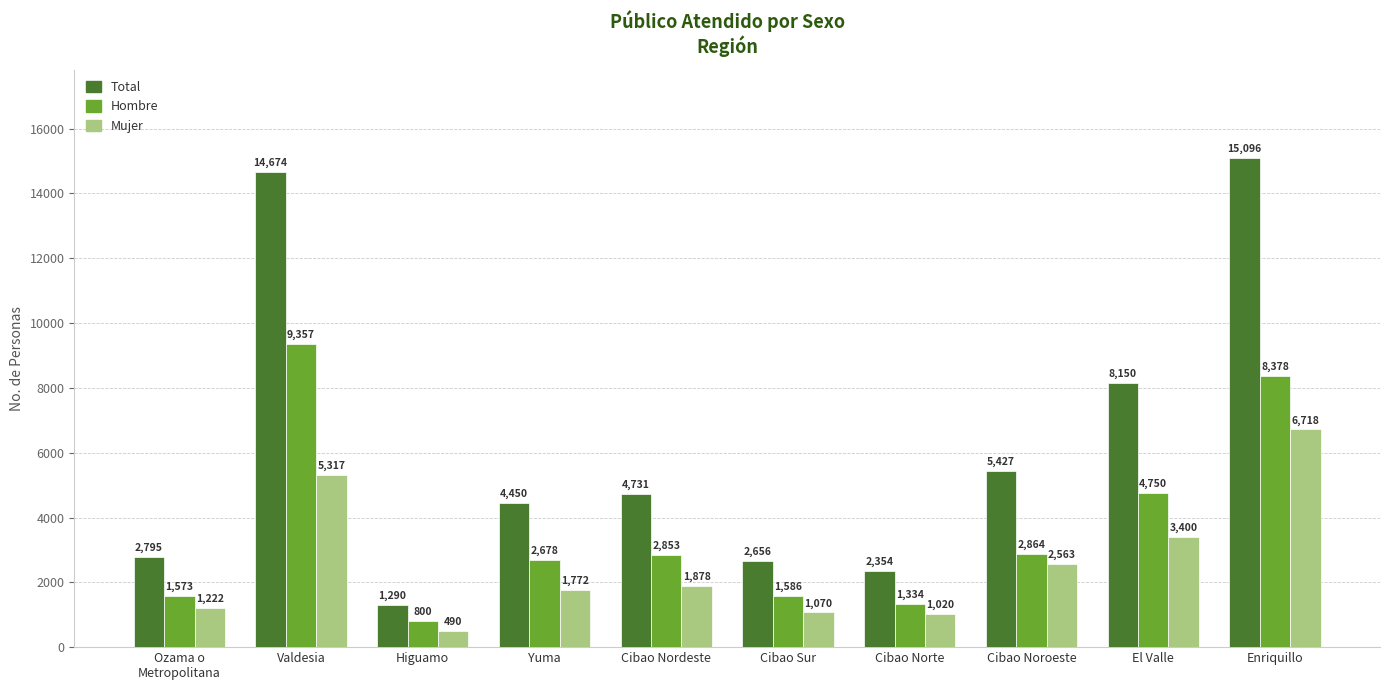

Which category has the highest value across all series?

Enriquillo